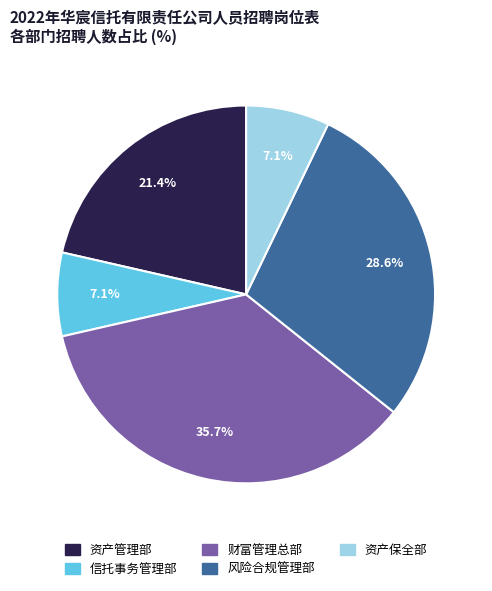

Which slice is the largest?

财富管理总部